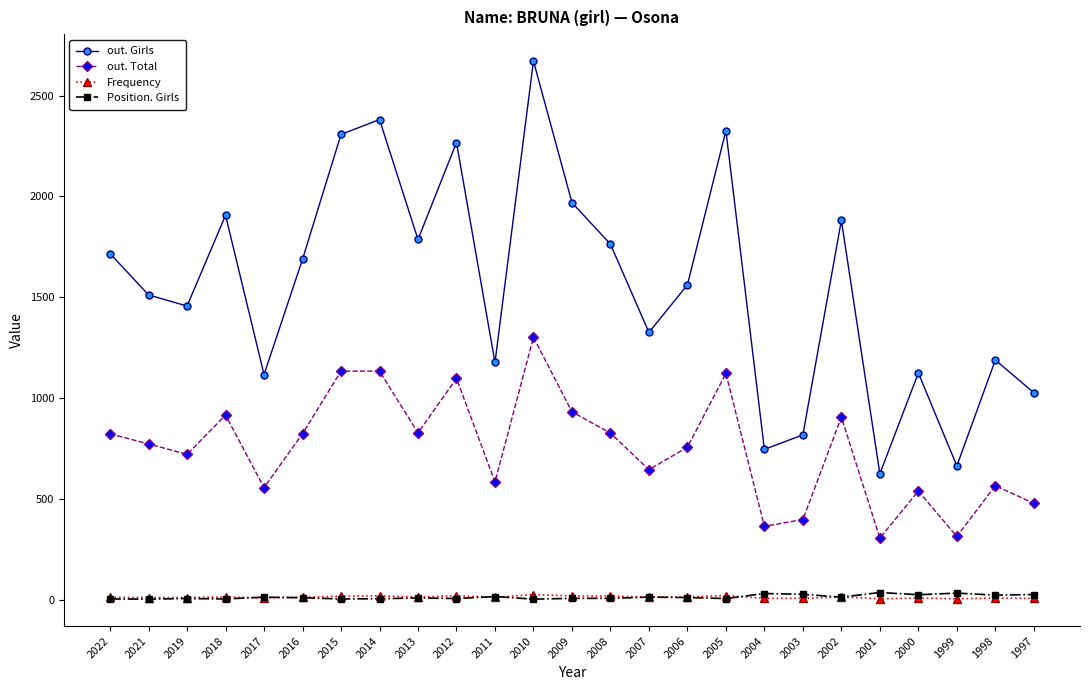

Which series has the widest spread of values?

out. Girls